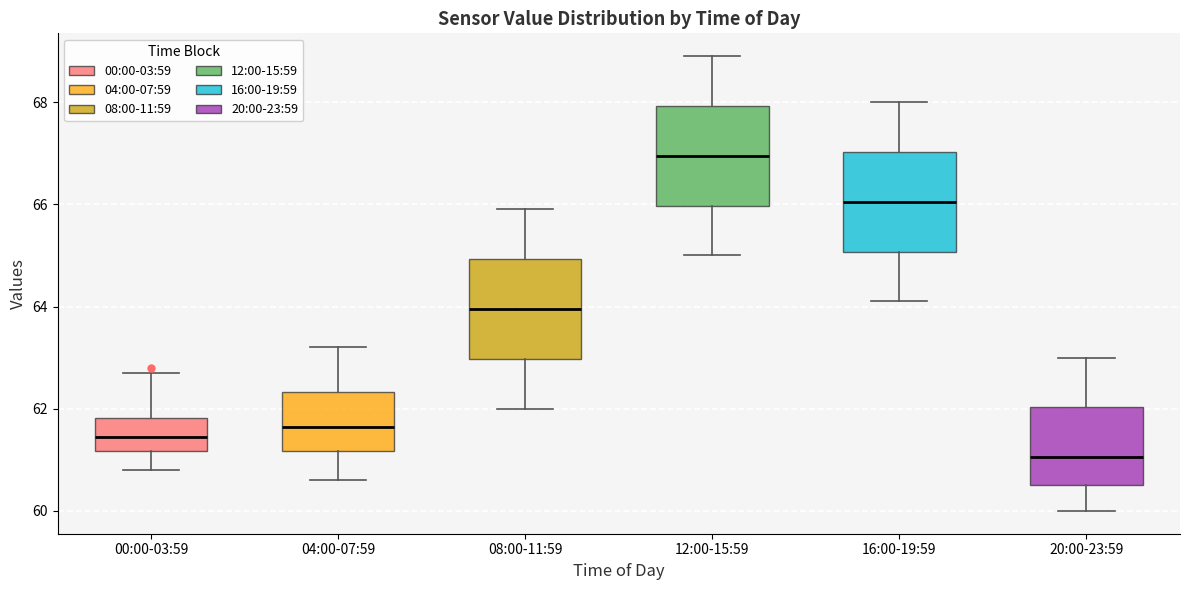

Reading left to right, read every box against the y-axis: the position of its median line, the range the box covers, and the ends of its whiskers. The values are not printed on the chart, so give them approximately, as read against the axis.

00:00-03:59: median 61.4, box 61.2 to 61.8, whiskers 60.8 to 62.8
04:00-07:59: median 61.6, box 61.2 to 62.4, whiskers 60.6 to 63.2
08:00-11:59: median 64.0, box 63.0 to 65.0, whiskers 62.0 to 66.0
12:00-15:59: median 67.0, box 66.0 to 68.0, whiskers 65.0 to 69.0
16:00-19:59: median 66.0, box 65.0 to 67.0, whiskers 64.2 to 68.0
20:00-23:59: median 61.0, box 60.6 to 62.0, whiskers 60.0 to 63.0